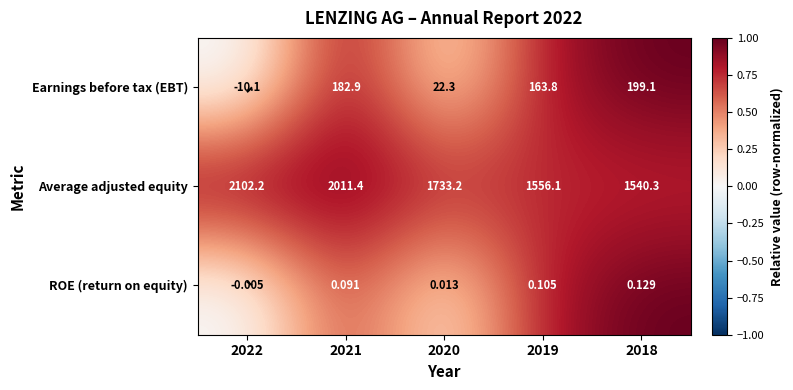

Which has a higher value, 2022 or 2019?

2019